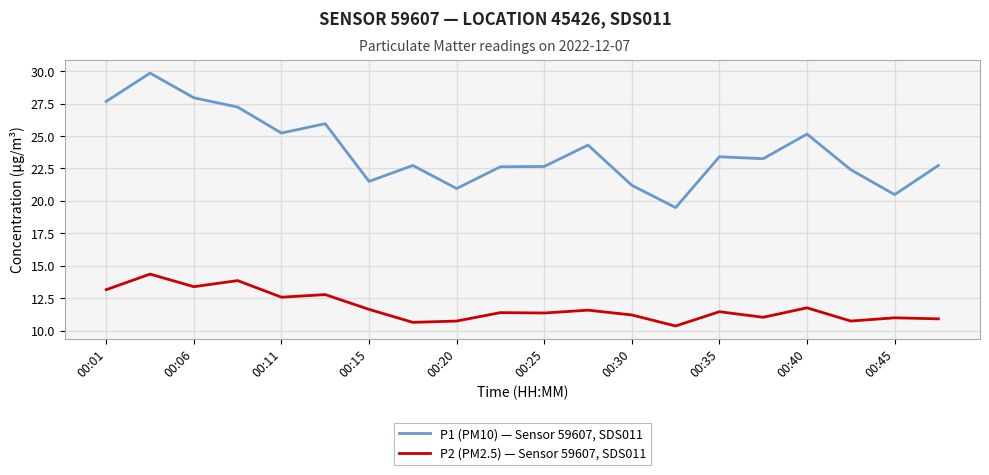

What is the difference between the maximum and minimum values in the P2 (PM2.5) — Sensor 59607, SDS011 series?

4.0